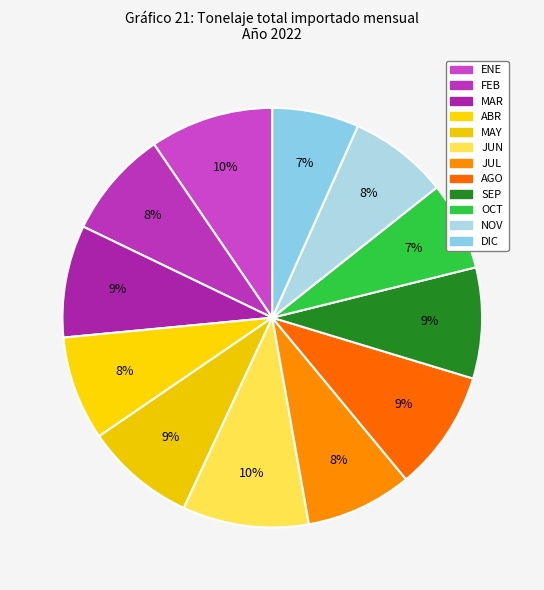

Does NOV represent more than half of the total?

No